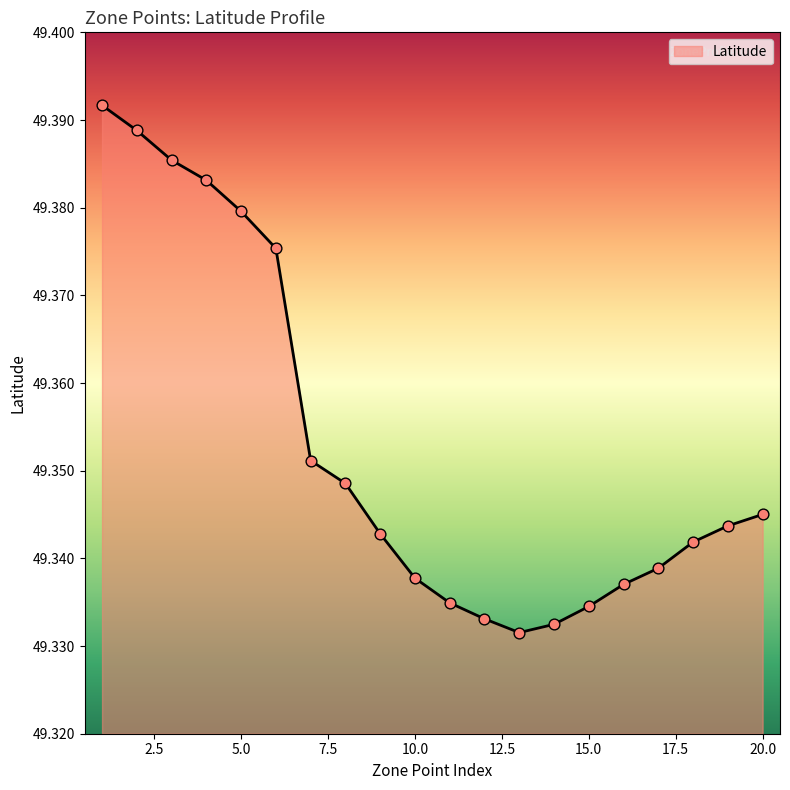

How many lines are shown in the chart?

1